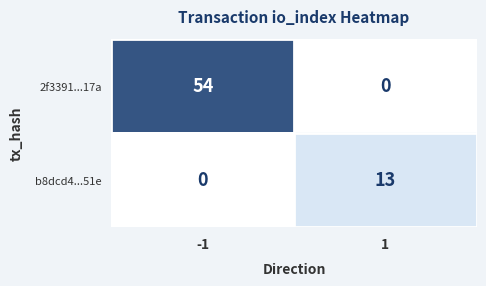

Which series has the largest total across all categories?

2f3391...17a